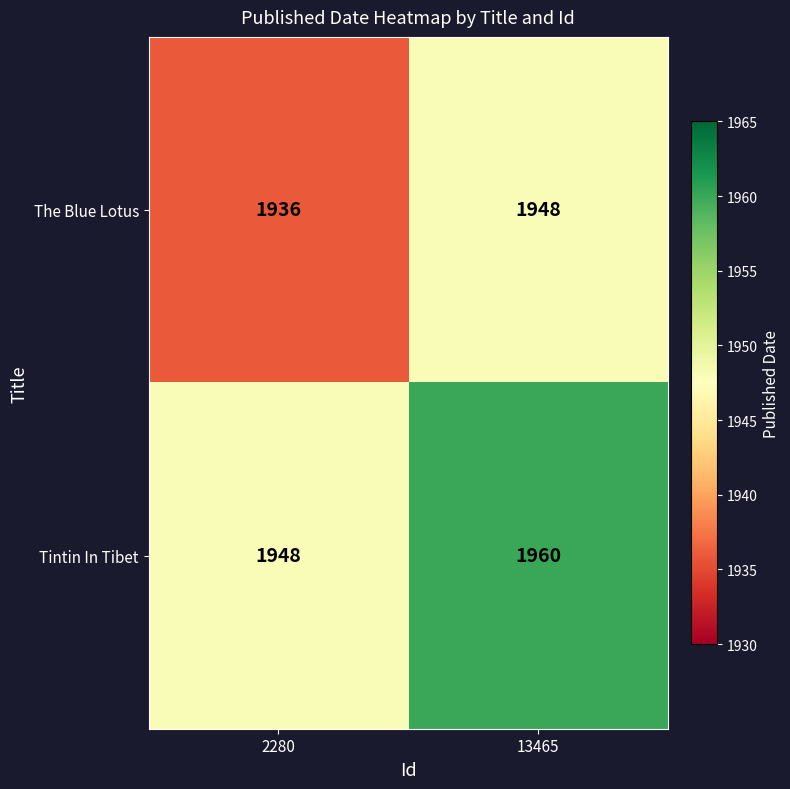

What is the total value across all series at 2280?

3884